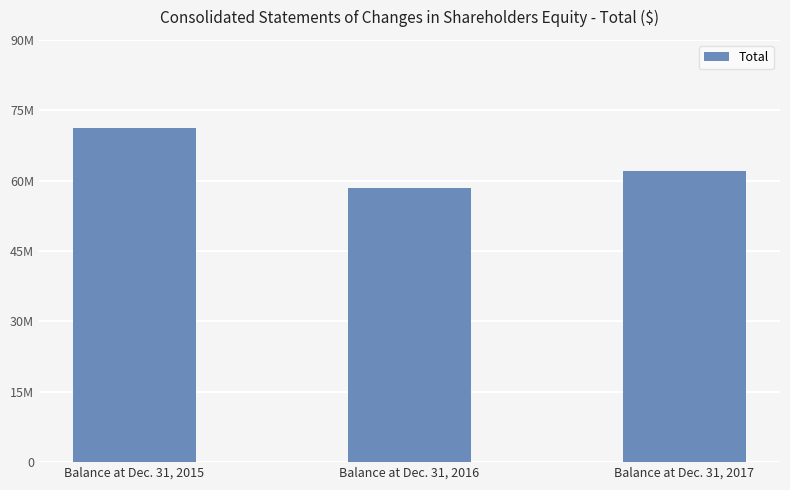

Does the chart contain any negative values?

No